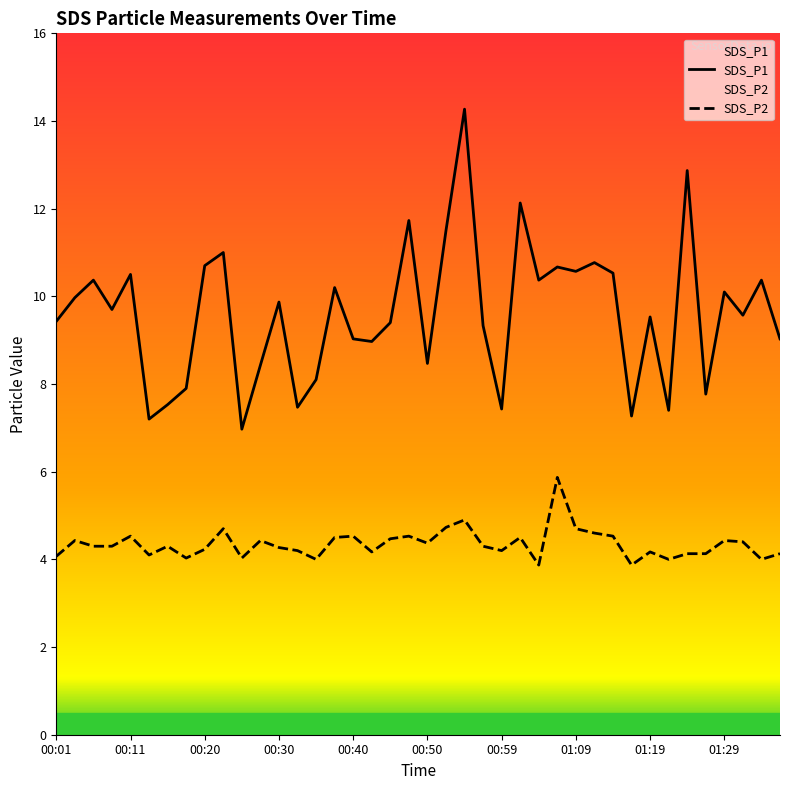

True or false: SDS_P2 and SDS_P1 intersect in this chart.

False